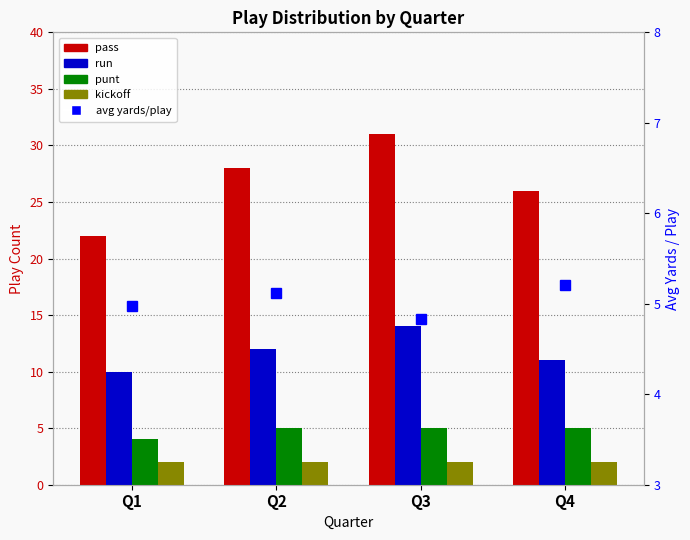

The run series shows 11.0 at Q4. True or false?

True